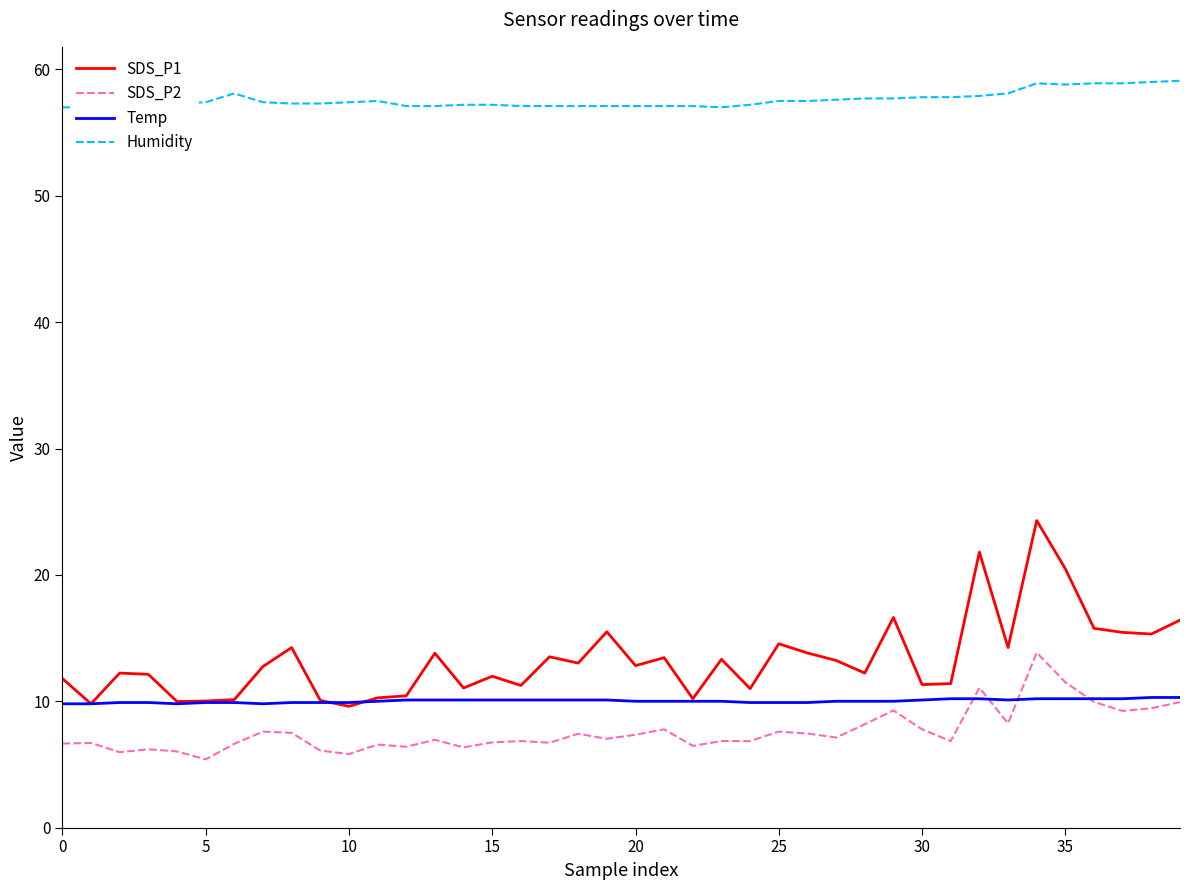

How many lines are shown in the chart?

4